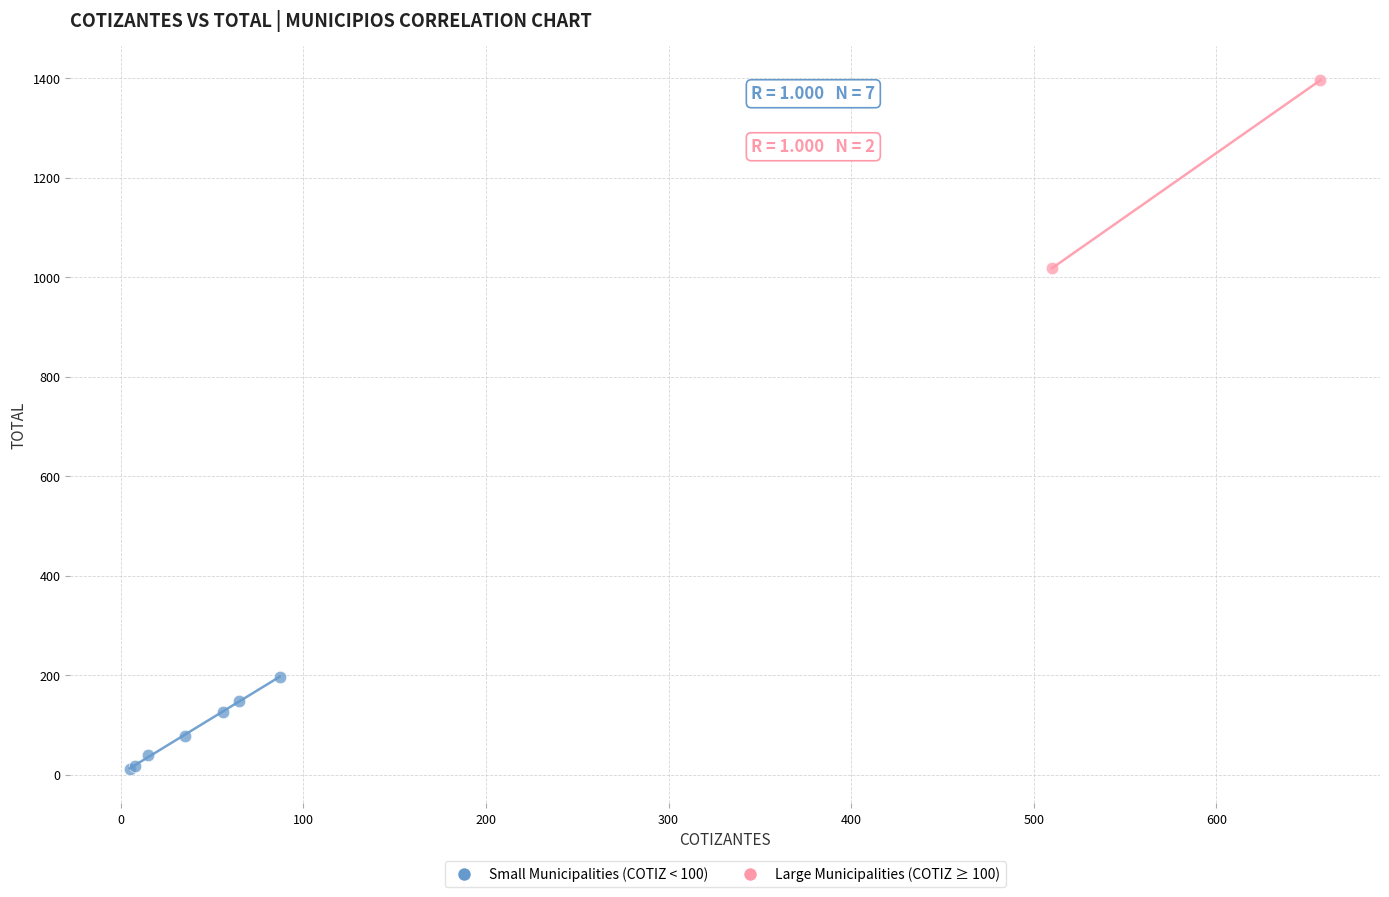

Which series reaches the minimum Y coordinate?

Small Municipalities (COTIZ < 100)